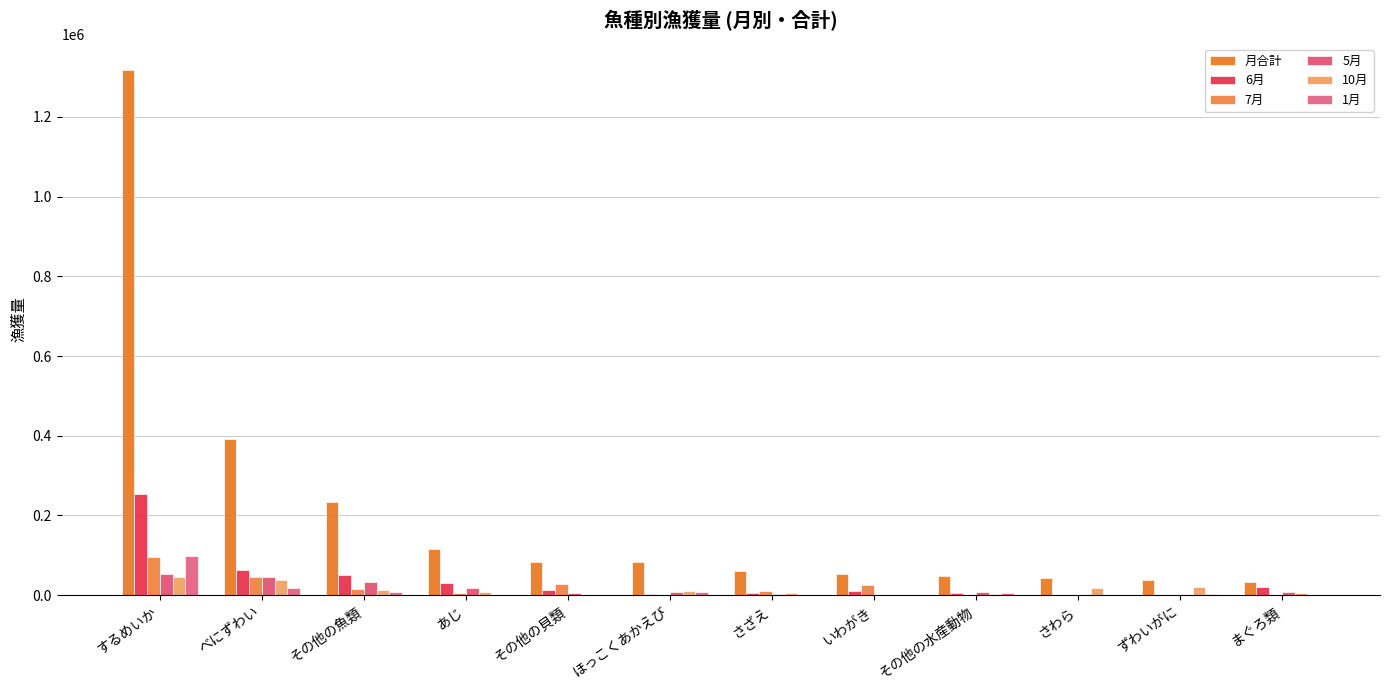

What are all the series names shown in the legend?

月合計, 6月, 7月, 5月, 10月, 1月